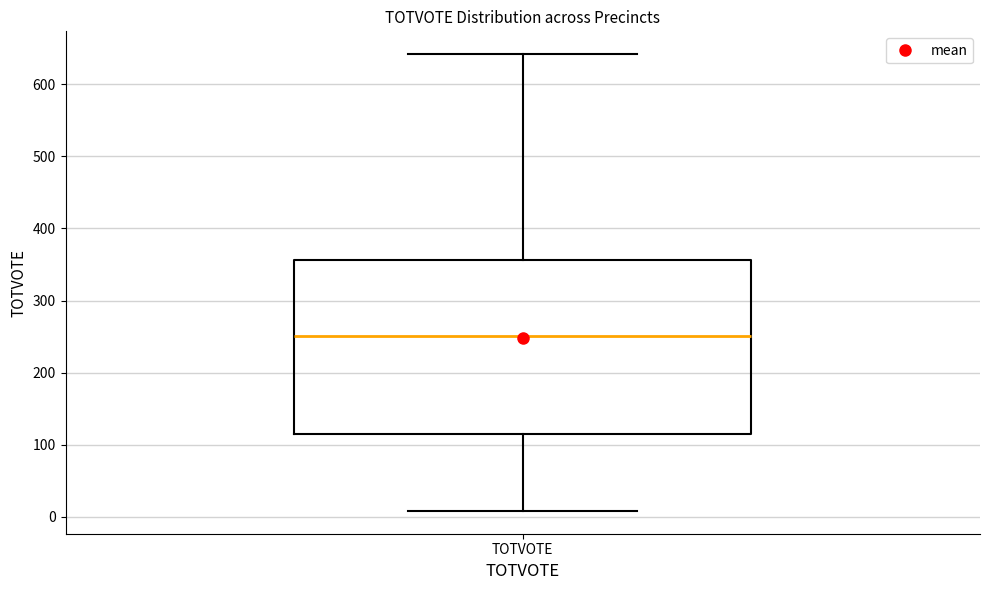

Where does the upper whisker of the box for TOTVOTE end on the y-axis? The values are not printed on the chart, so give them approximately, as read against the axis.

640